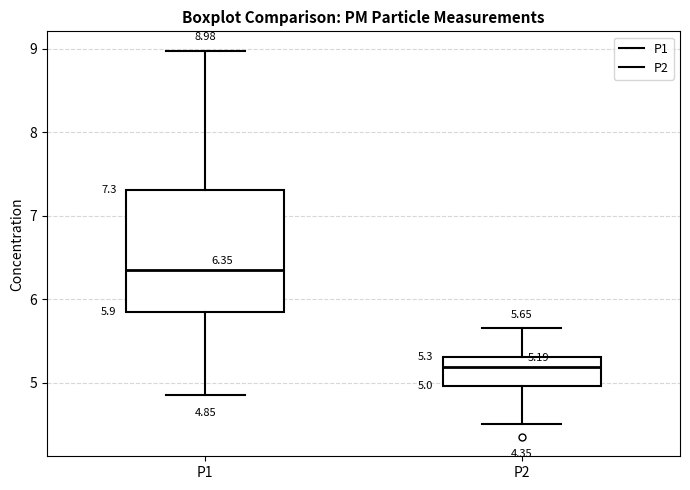

Which box is the tallest, from its lower edge to its upper edge?

P1